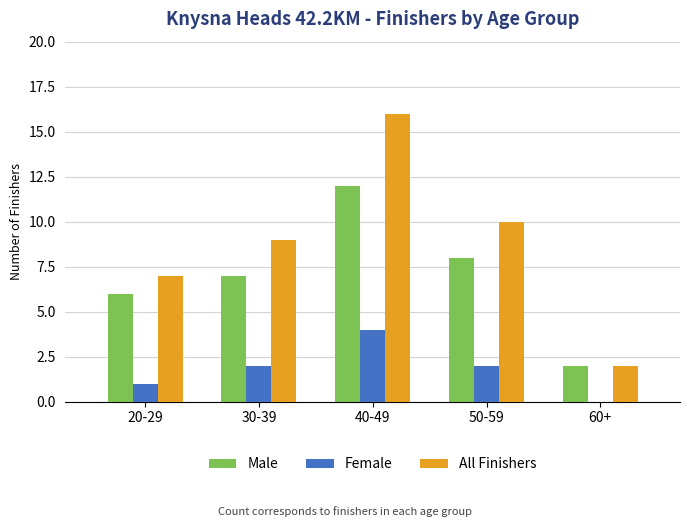

Reading left to right, extract all data points from this chart.

Male: 6	7	12	8	2
Female: 1	2	4	2	0
All Finishers: 7	9	16	10	2